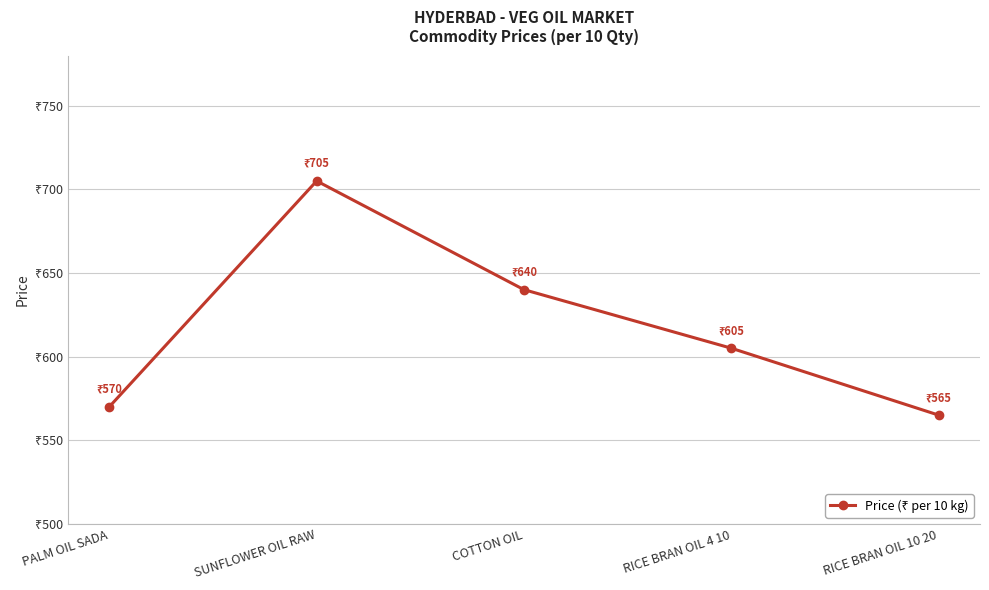

Is it true that the value at SUNFLOWER OIL RAW is 488?

False